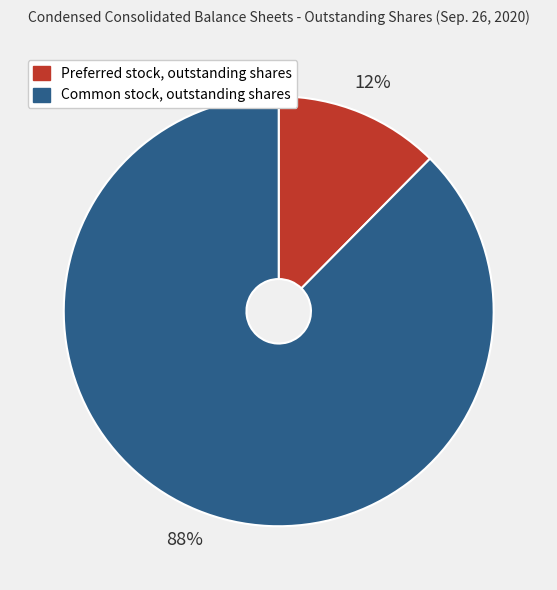

Which category has the biggest portion of the pie?

Common stock, outstanding shares